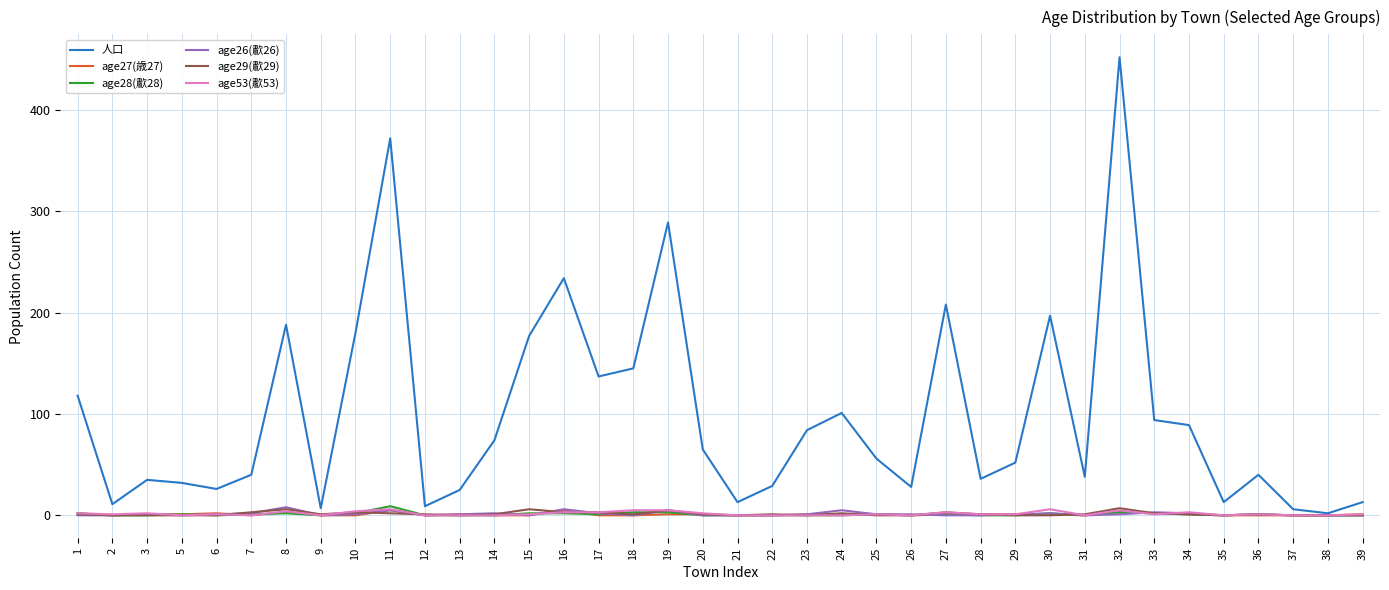

What is the maximum value shown in the chart?

452